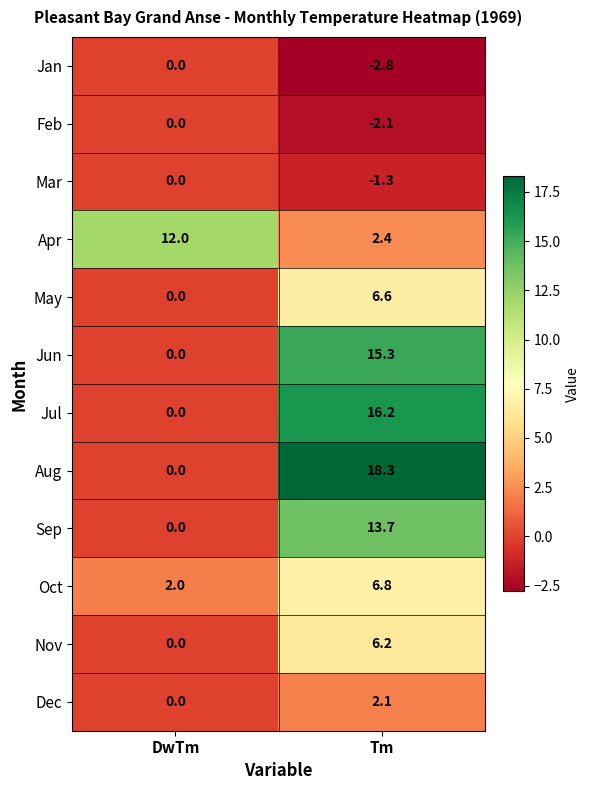

True or false: Jan has a value of -4.0 at Tm.

False